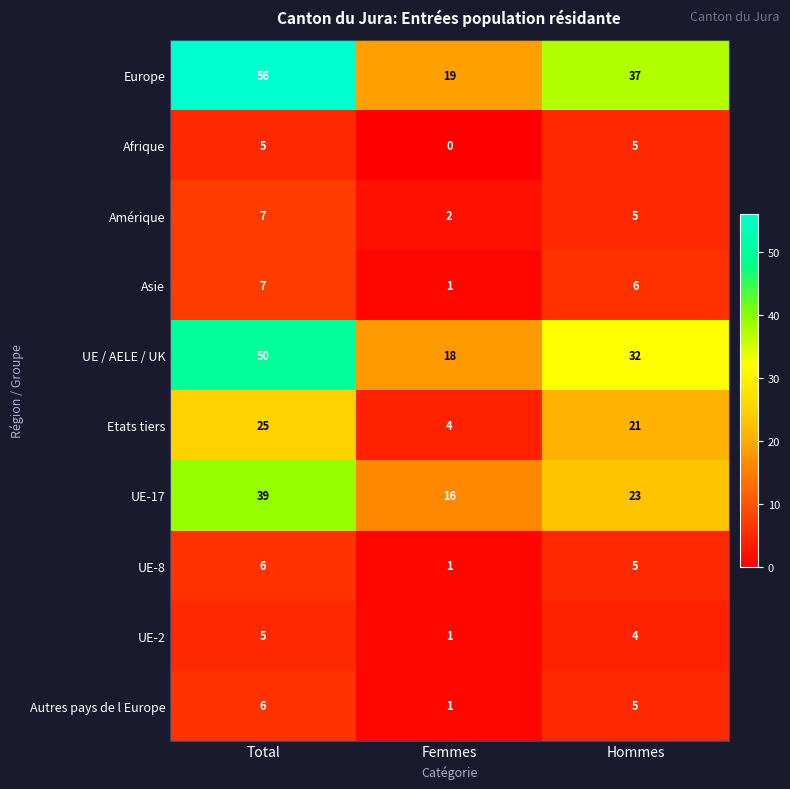

Is it true that UE-2 equals 1 at Femmes?

True